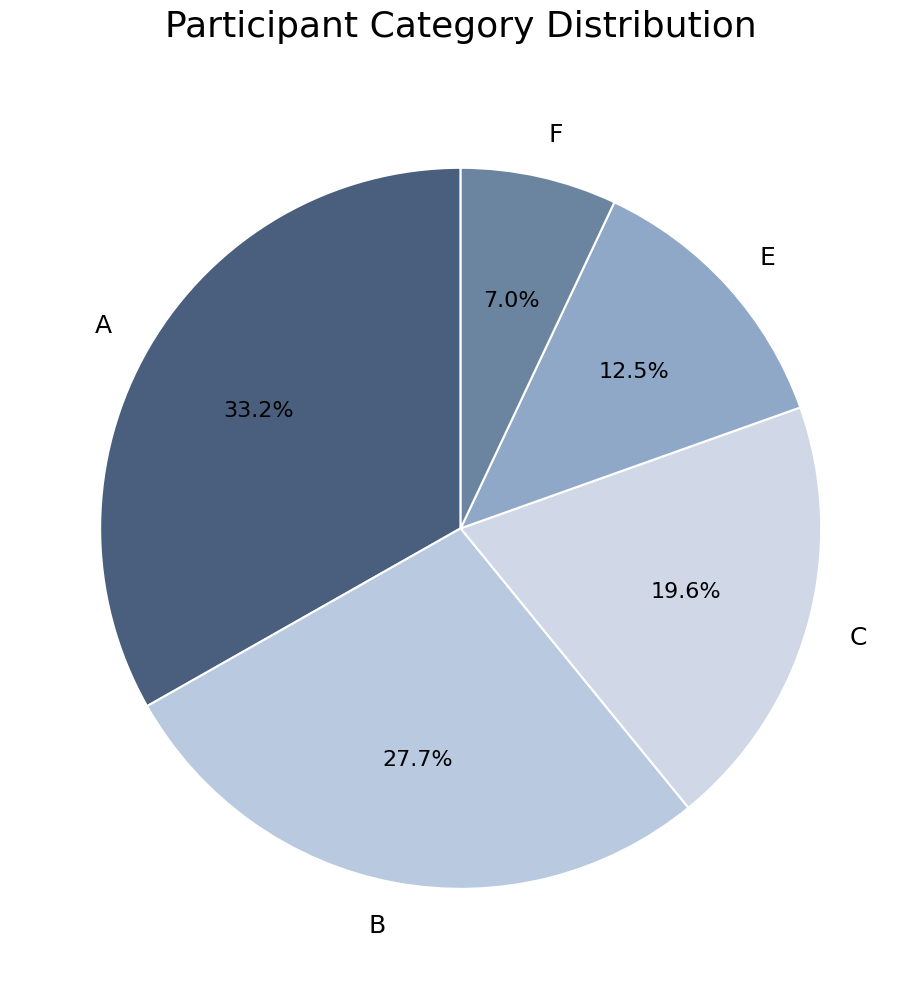

What is the smallest slice in the pie chart?

F